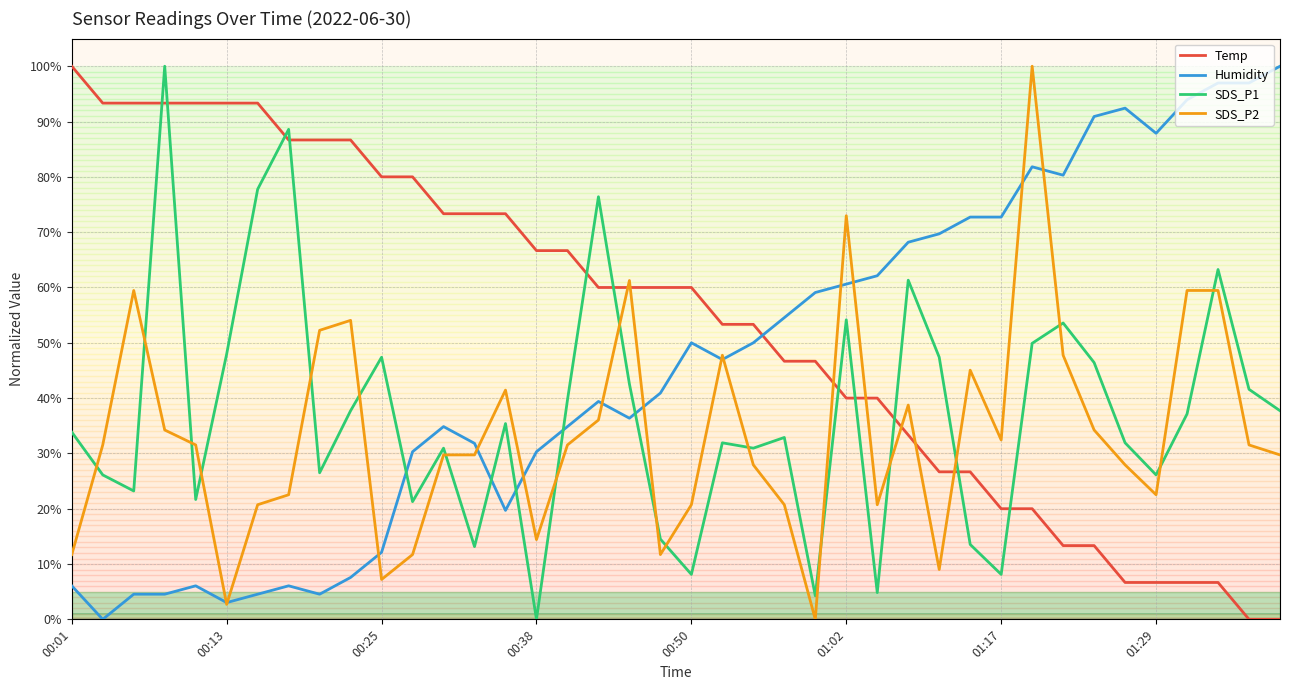

True or false: Temp and Humidity intersect in this chart.

True